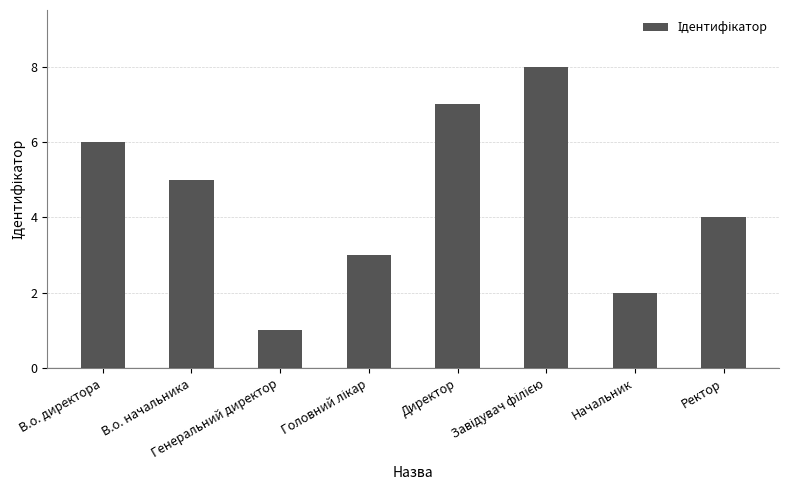

What is the sum of all values?

36